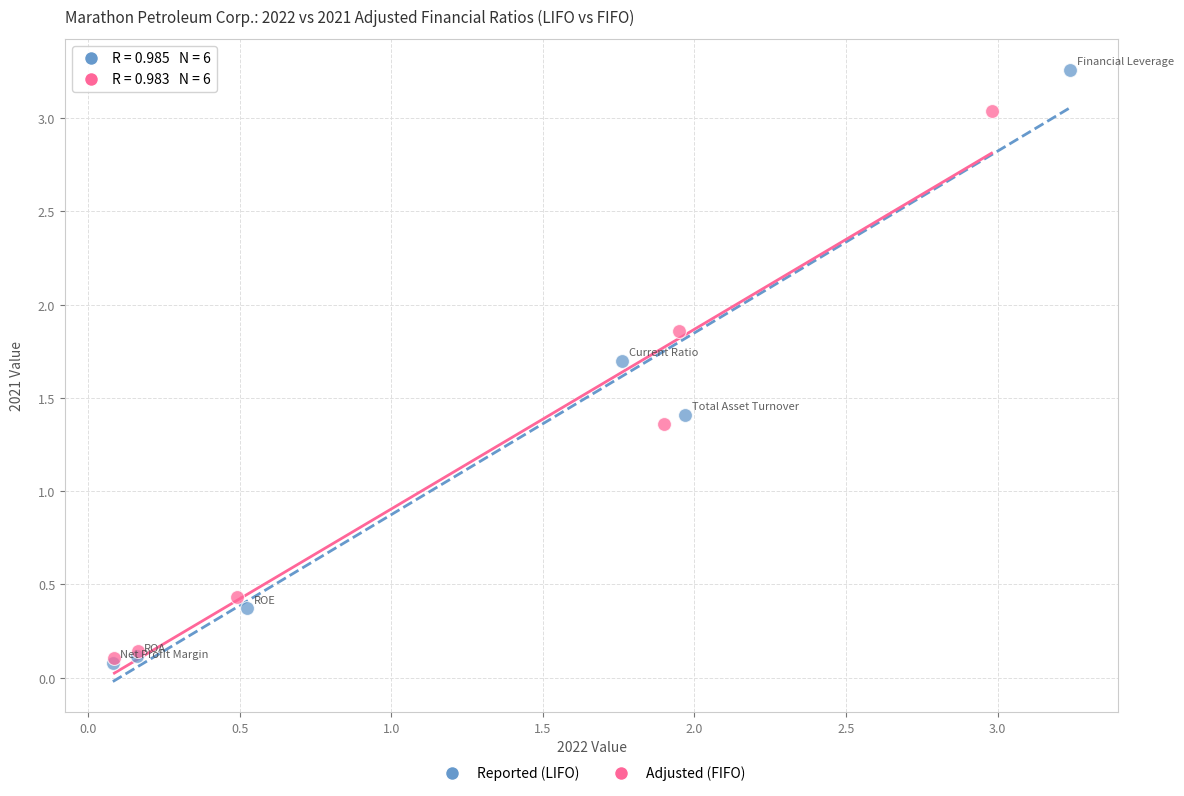

Which series contains the highest Y value?

Reported (LIFO)